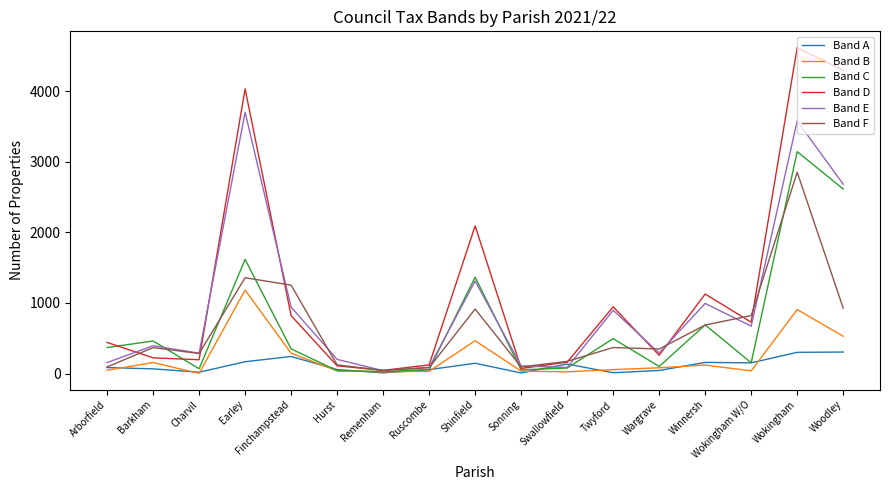

What position from the left is Twyford?

12